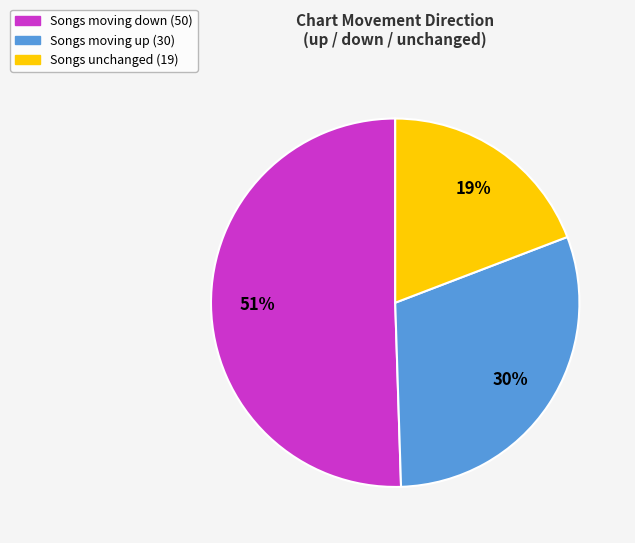

Is there a majority slice in this chart?

Yes